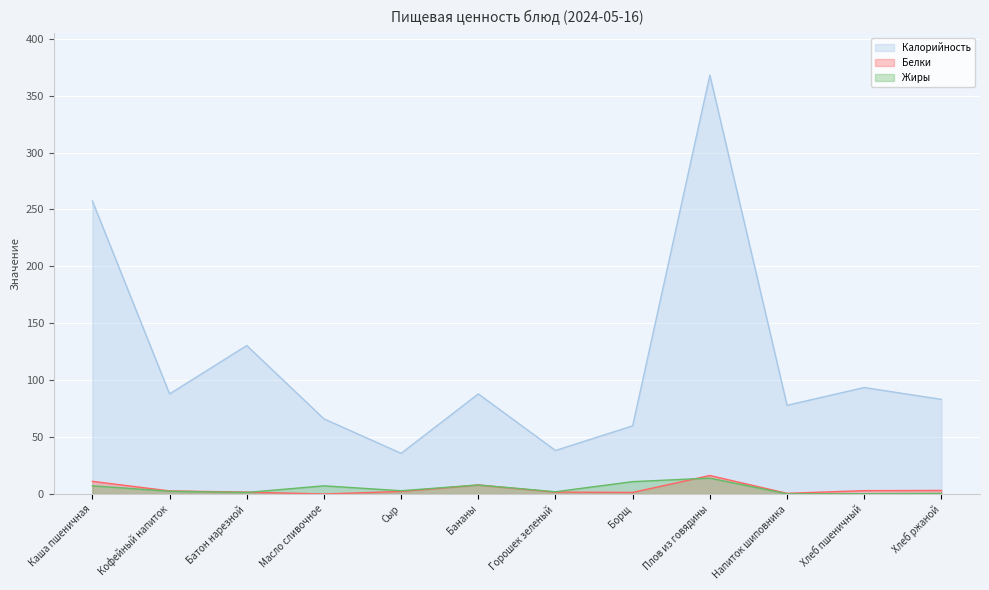

True or false: Жиры has a value of 1.4 at Батон нарезной.

True